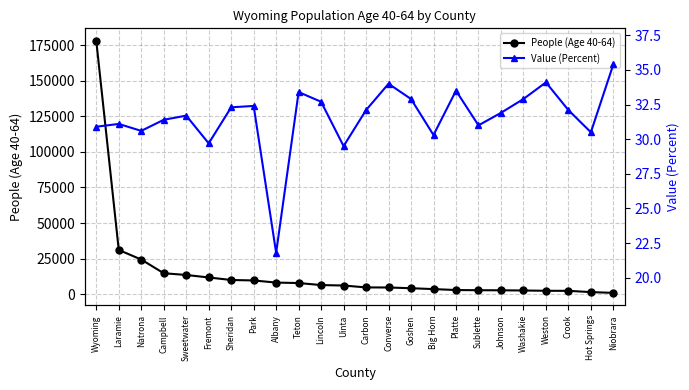

What is the sum of the People (Age 40-64) values at Lincoln and Teton?

14166